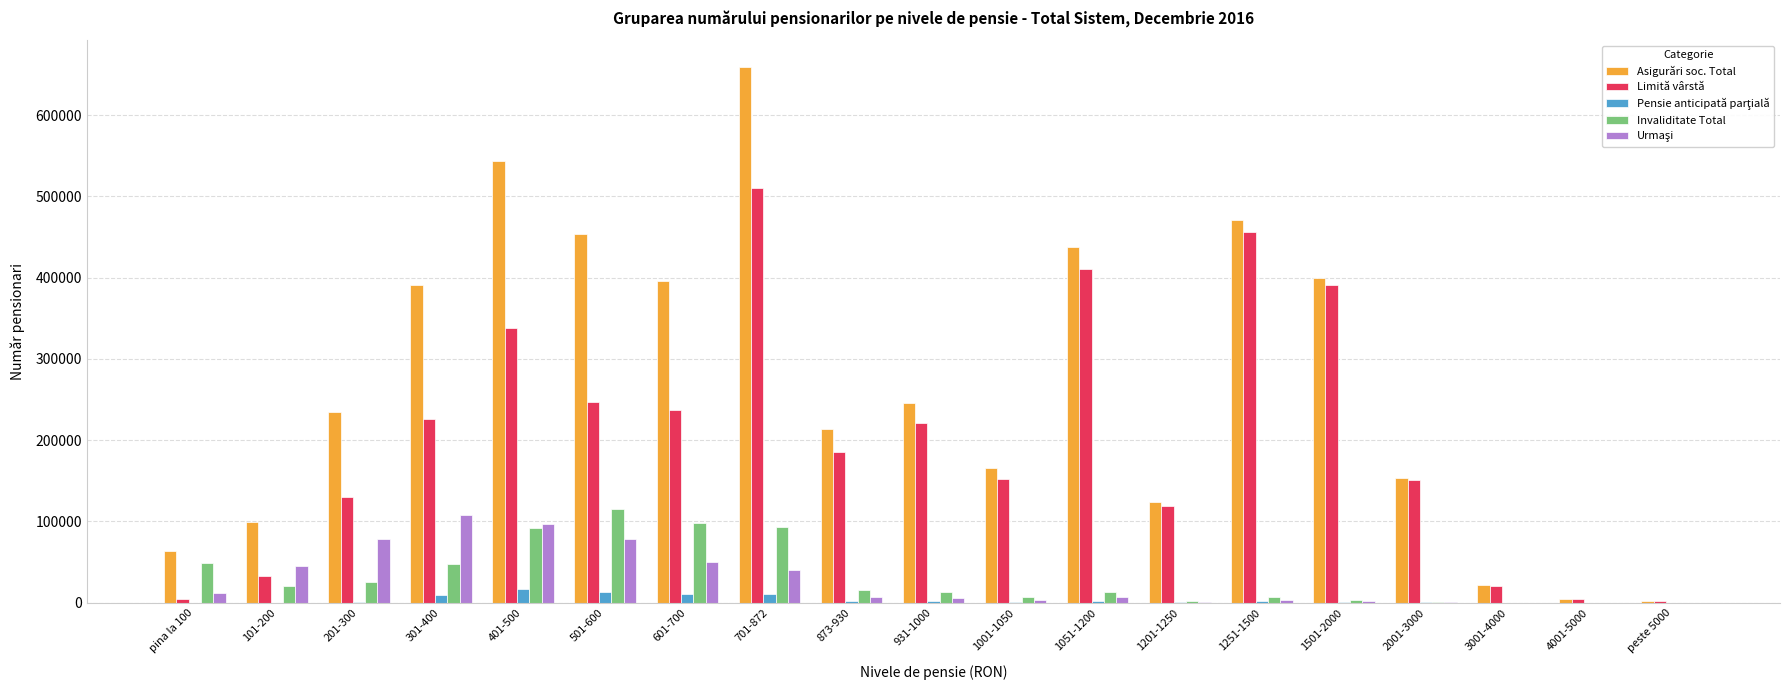

Count the number of categories in the chart.

19